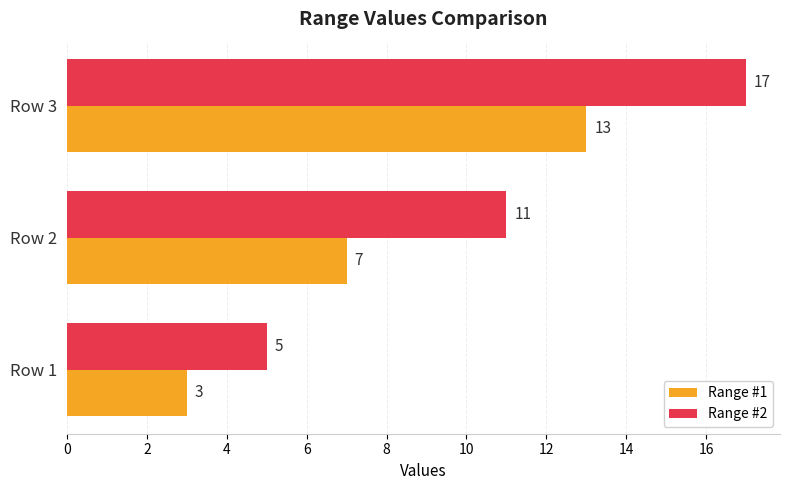

What are all the series names shown in the legend?

Range #1, Range #2